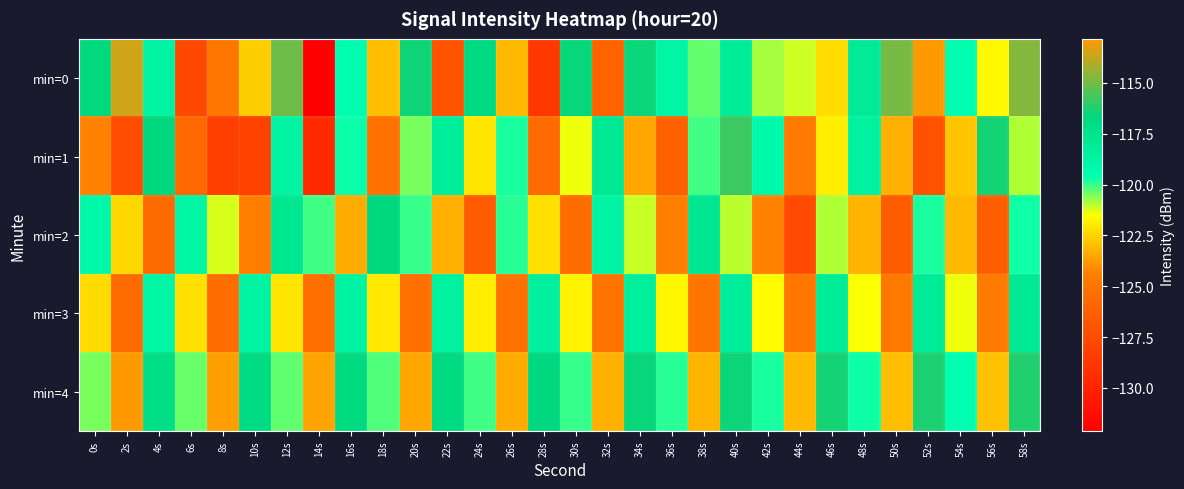

Which series changed the most between 10s and 40s?

min=1